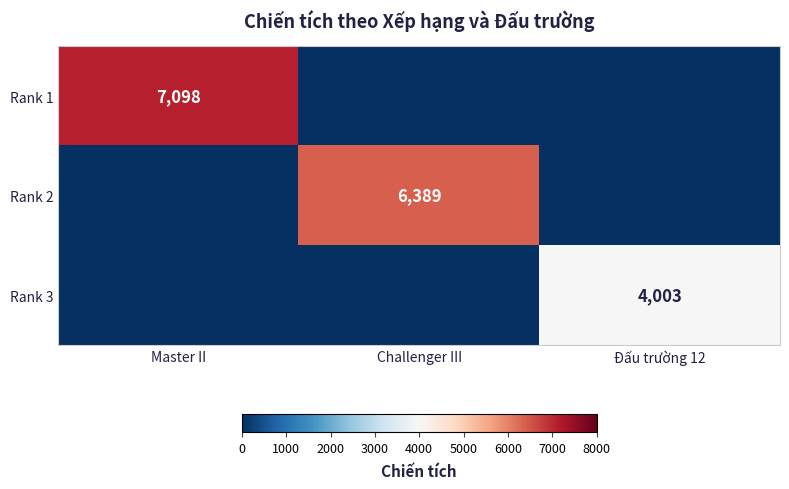

Is the value of Rank 2 at Challenger III greater than the value of Rank 1 at Master II?

No